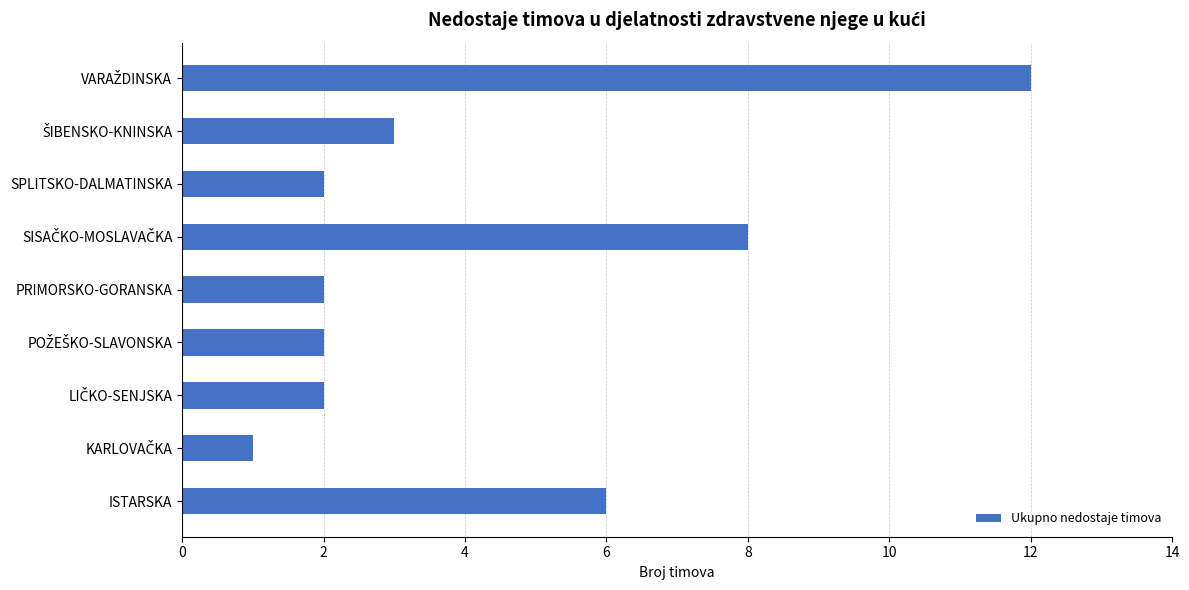

How many categories are shown in the chart?

9